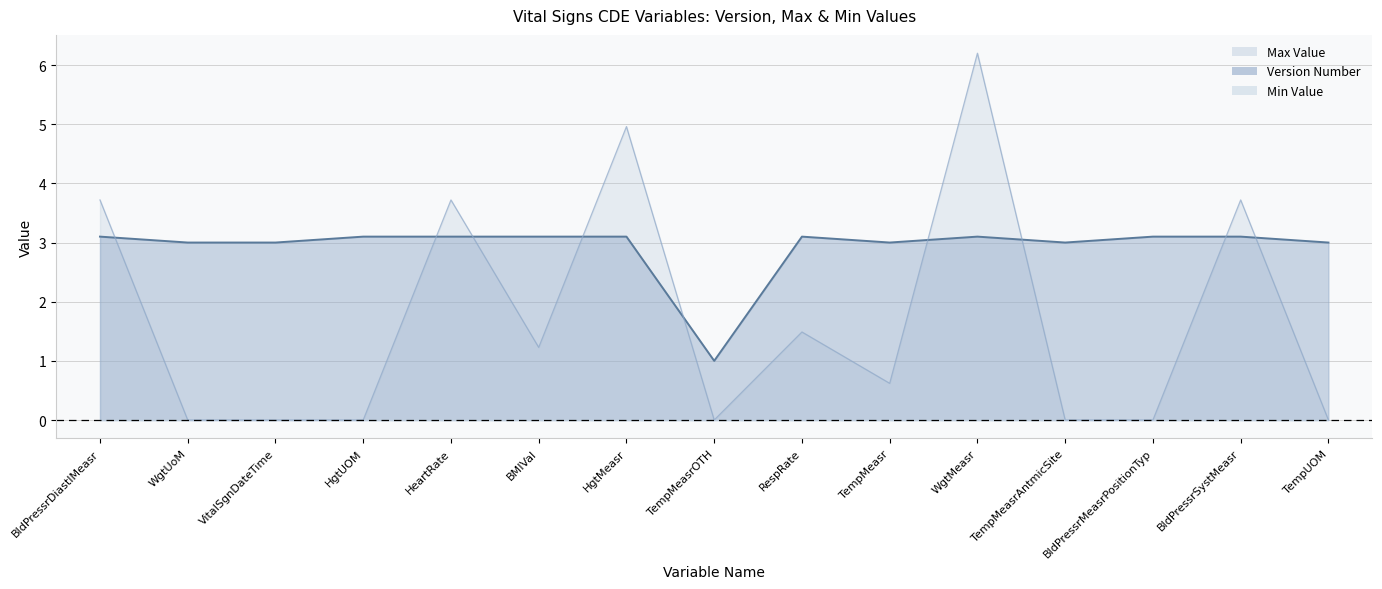

What is the label of the 3rd point from the left?

VitalSgnDateTime